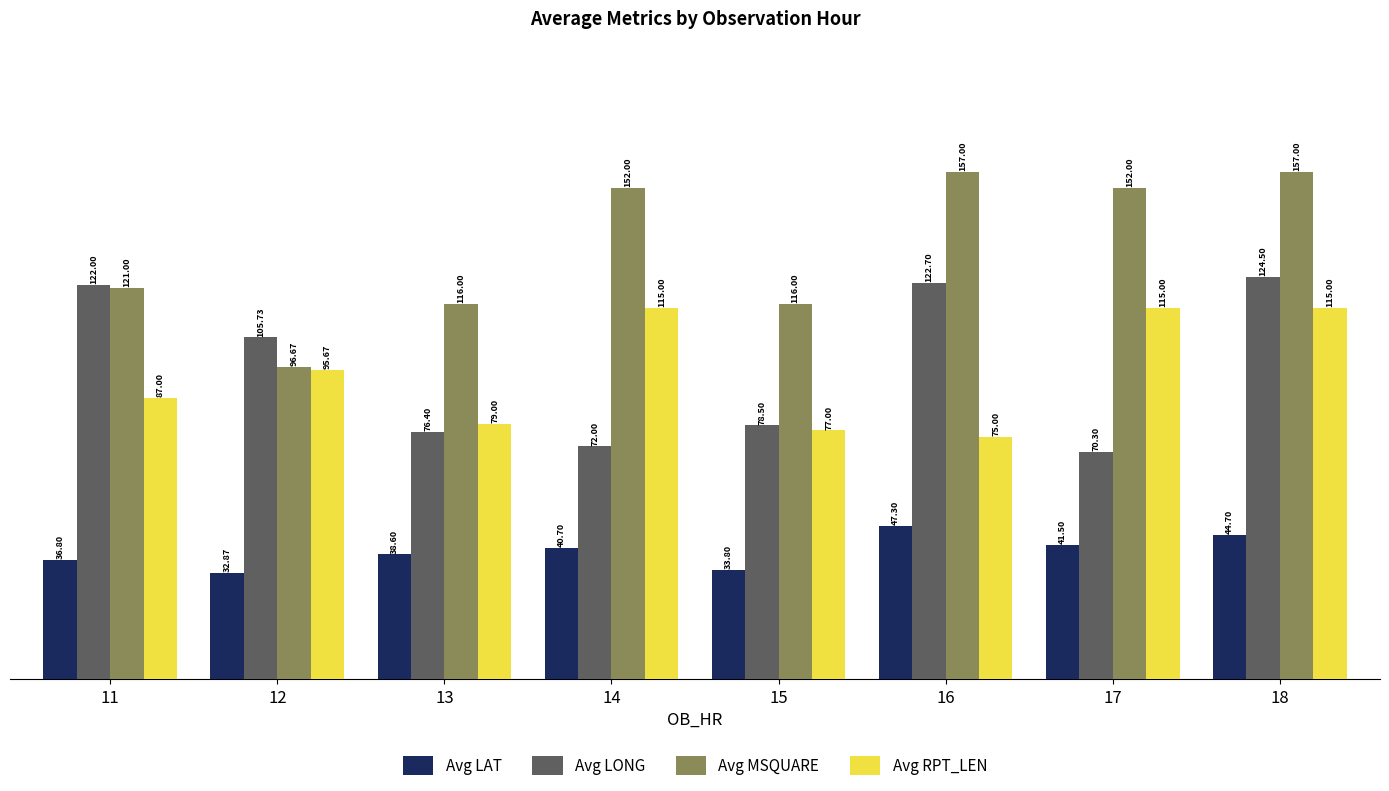

Reading right to left, extract all data points from this chart.

Avg LAT: 18=44.7	17=41.5	16=47.3	15=33.8	14=40.7	13=38.6	12=32.9	11=36.8
Avg LONG: 18=124.5	17=70.3	16=122.7	15=78.5	14=72.0	13=76.4	12=105.7	11=122.0
Avg MSQUARE: 18=157.0	17=152.0	16=157.0	15=116.0	14=152.0	13=116.0	12=96.7	11=121.0
Avg RPT_LEN: 18=115.0	17=115.0	16=75.0	15=77.0	14=115.0	13=79.0	12=95.7	11=87.0